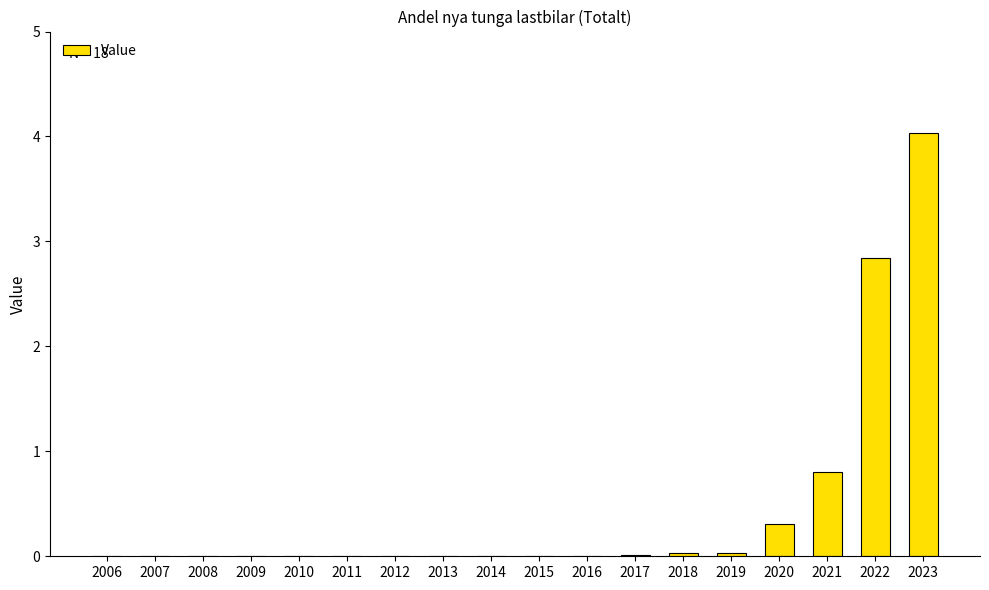

Where is the data nearest to the value 2?

2022